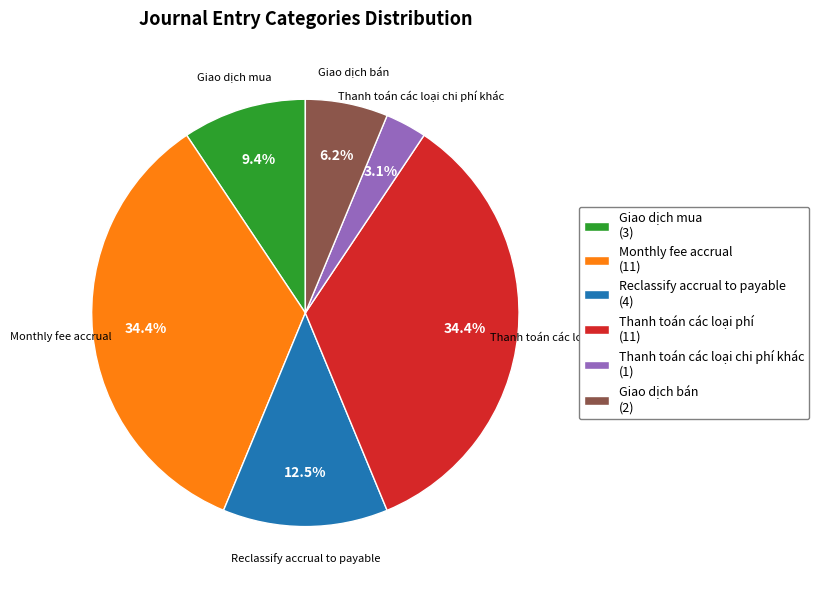

What is the ratio of the value at Reclassify accrual to payable to the value at Giao dịch bán?

2.0